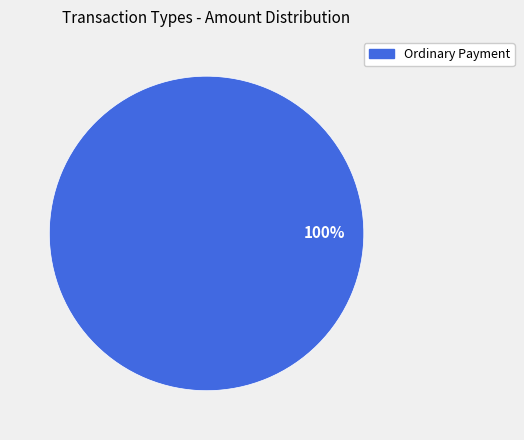

What is the majority slice?

Ordinary Payment